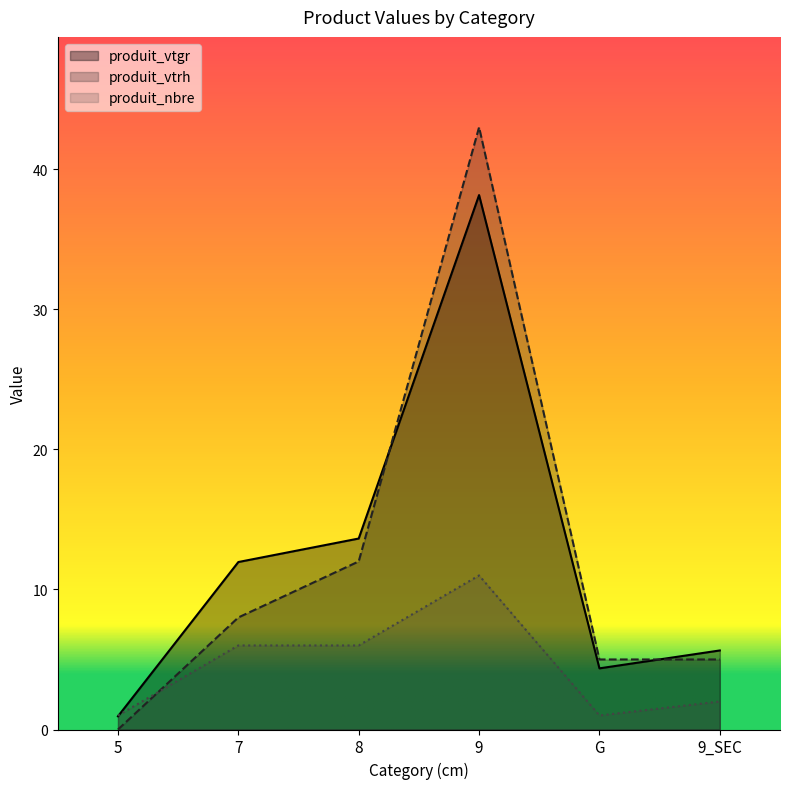

At which label is produit_vtgr closest to 19?

8